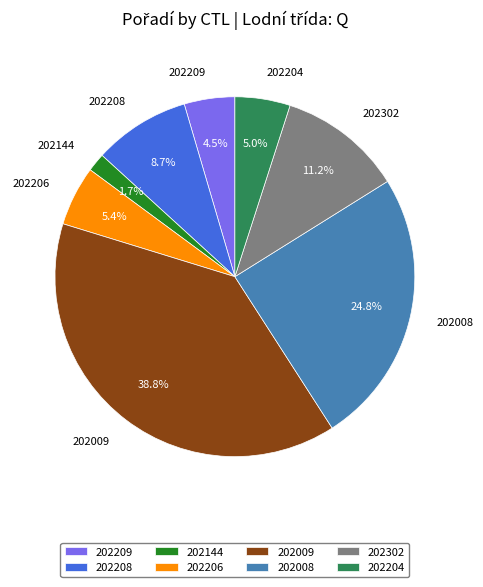

Which slice is the smallest?

202144